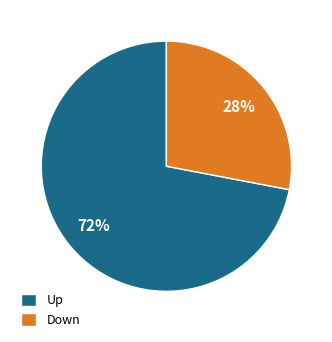

To the nearest percent, what is the average slice percentage?

50%